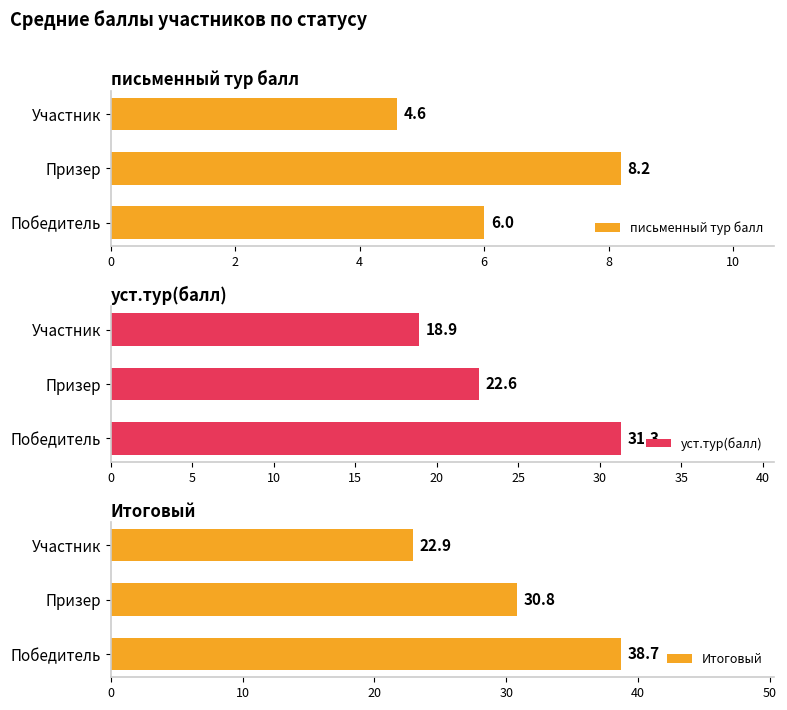

True or false: письменный тур балл has a value of 7.2 at Участник.

False